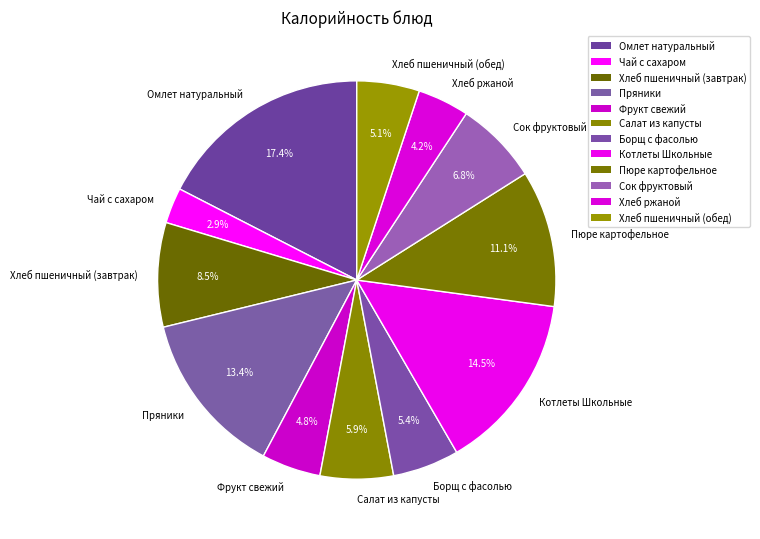

True or false: Пряники accounts for 13% of the total.

True